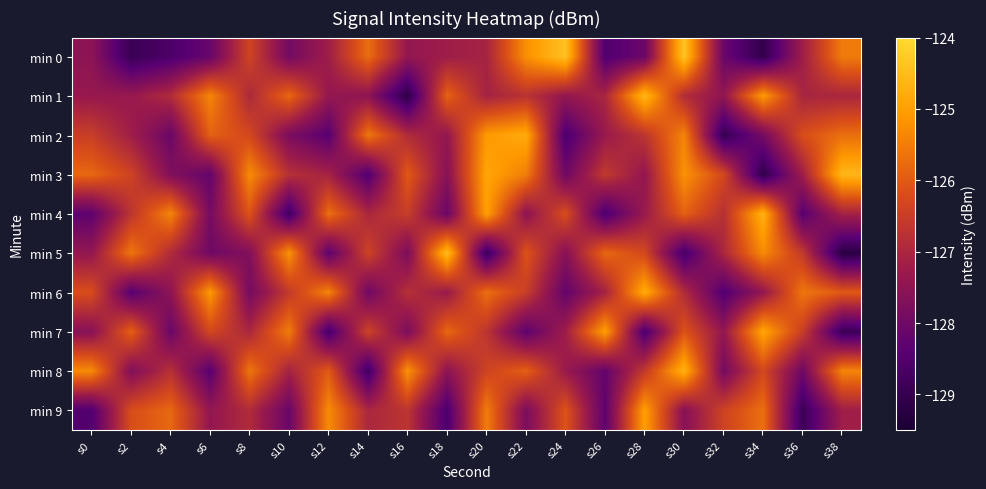

Which series has the widest spread of values?

min 5